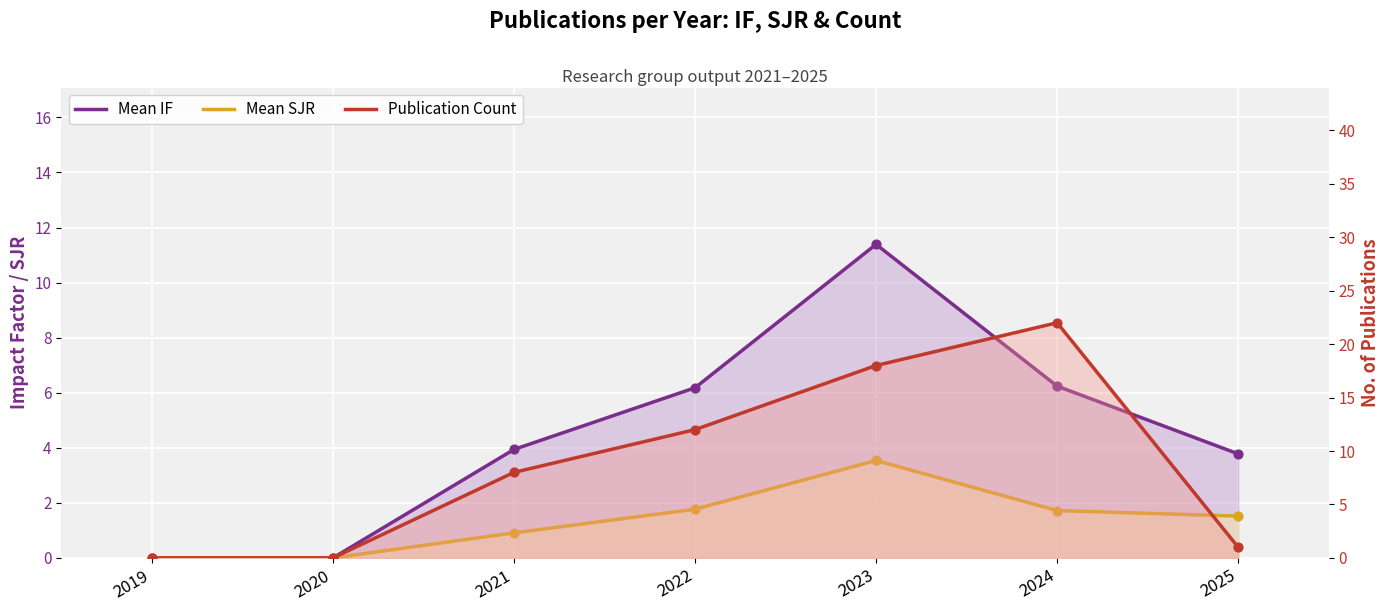

Is the value of Publication Count at 2025 greater than the value of Mean SJR at 2022?

No